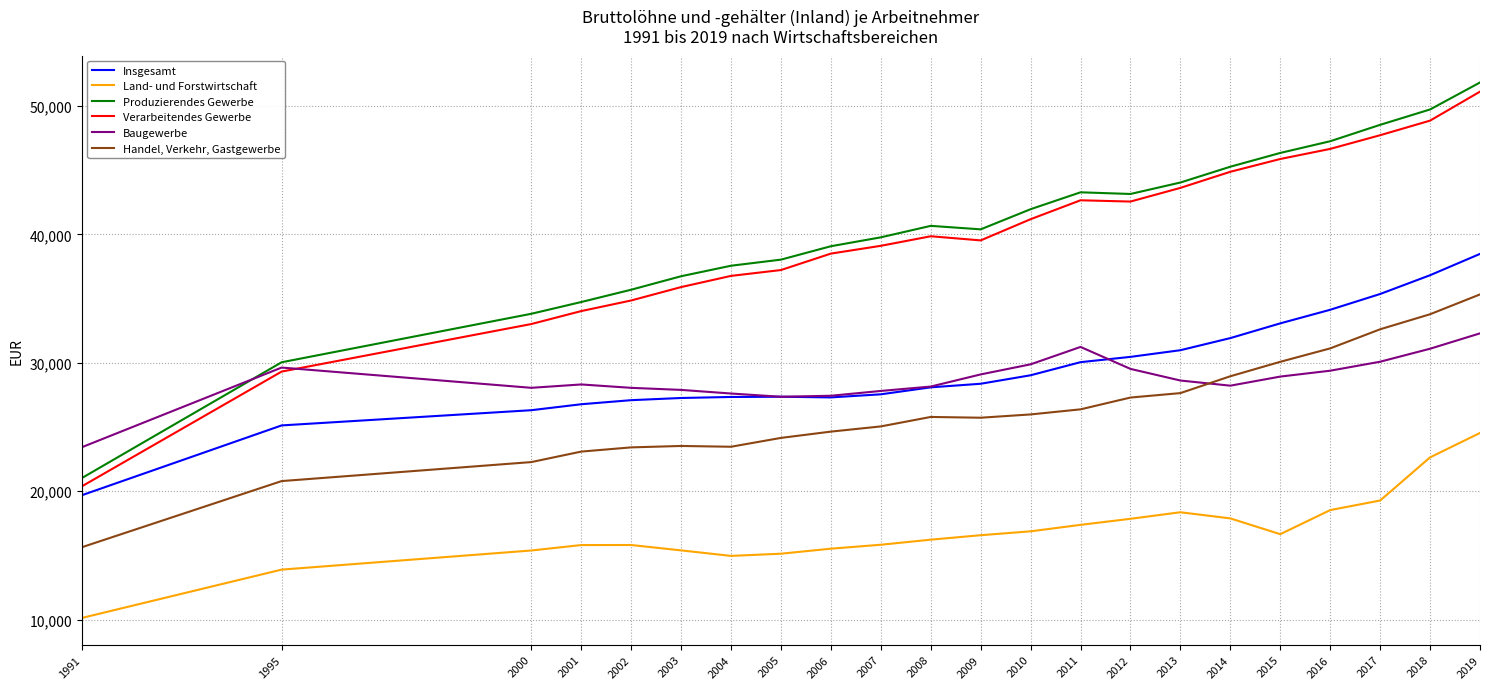

Which series changed the most between 2001 and 2005?

Produzierendes Gewerbe